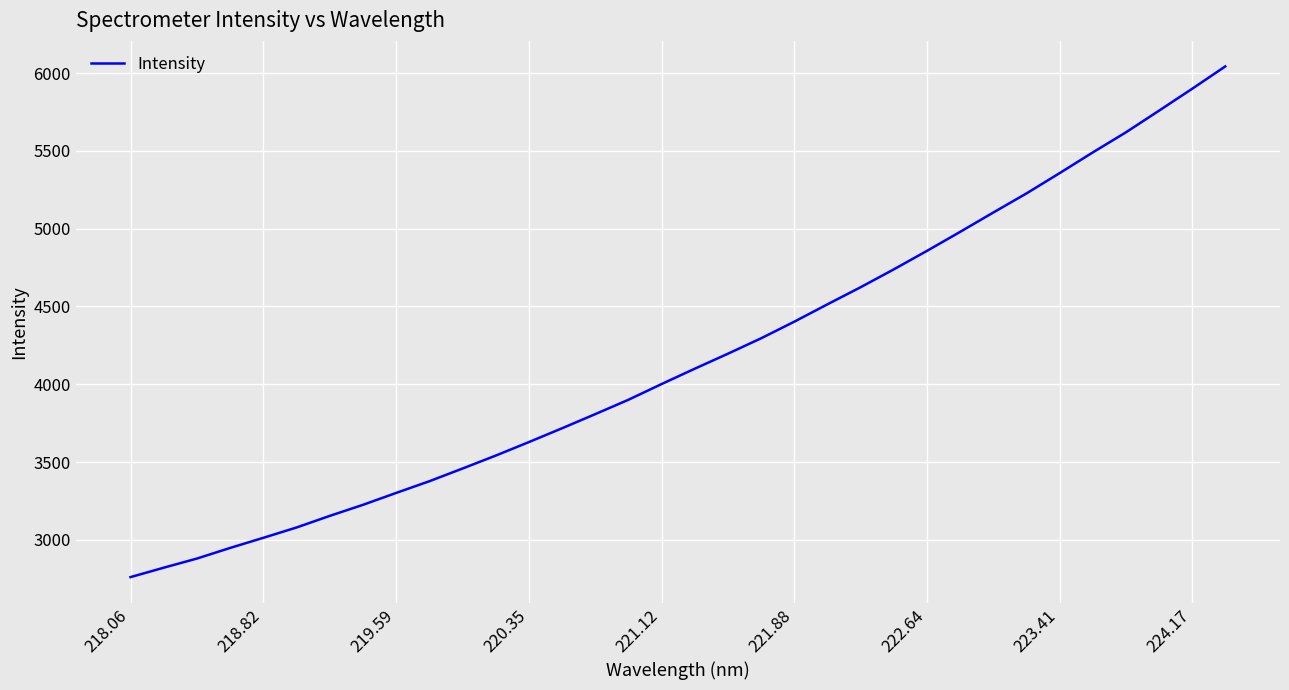

What is the sum of all values?

141828.7